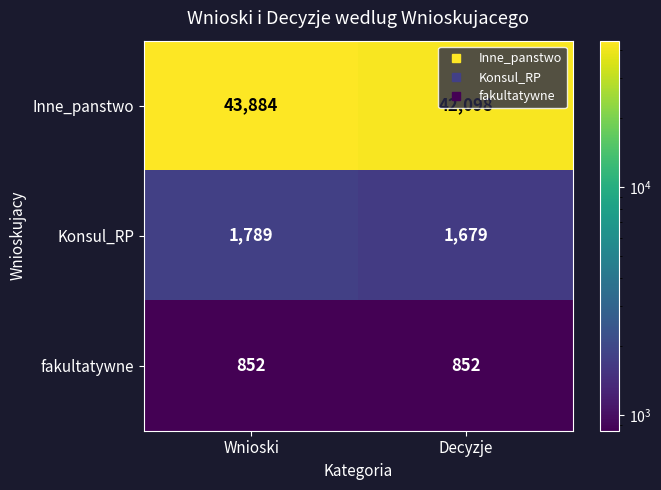

What is the smallest value displayed?

852